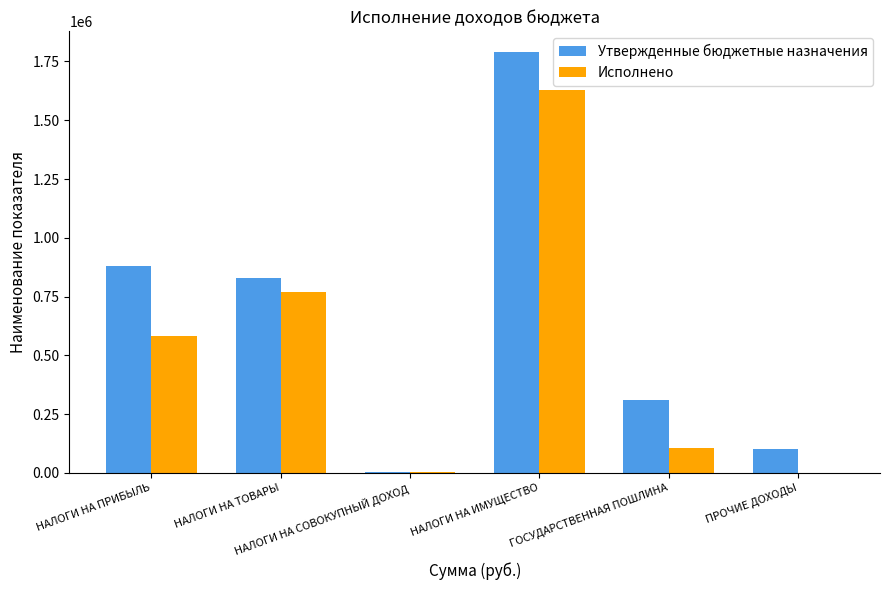

What is the sum of all Исполнено values?

3088140.5